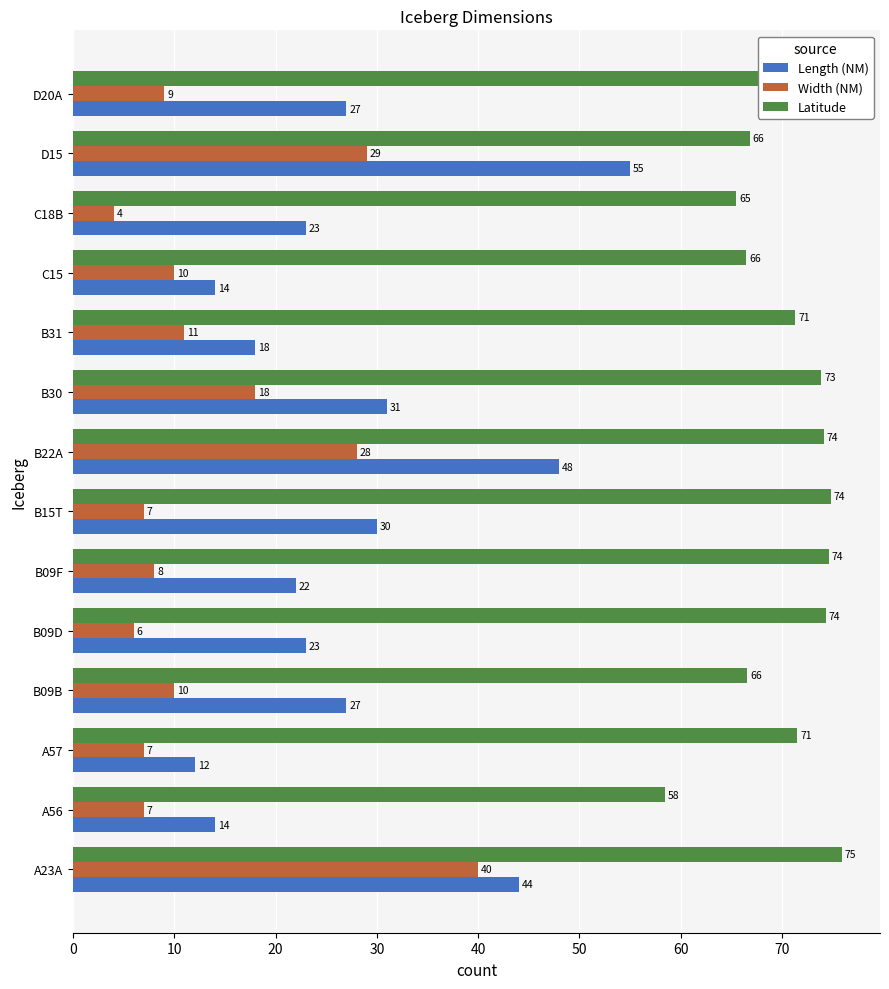

List the series in order of their peak value, lowest first.

Width (NM), Length (NM), Latitude